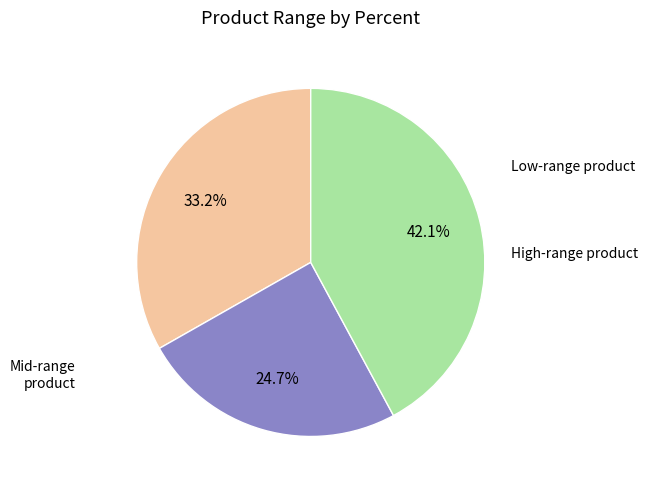

Is there any slice that represents more than half of the pie?

No